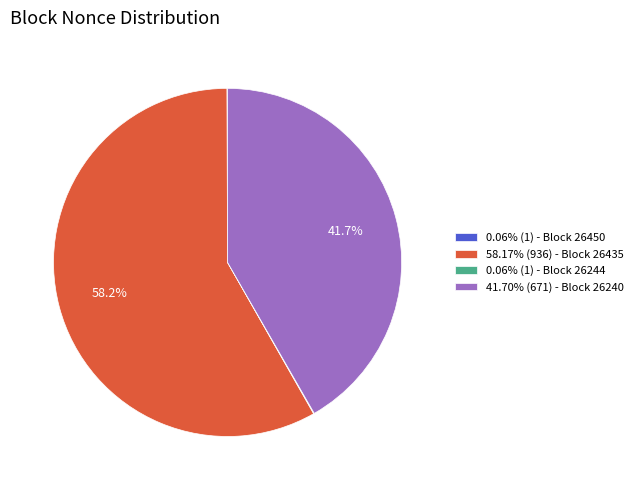

Does any single category account for the majority?

Yes